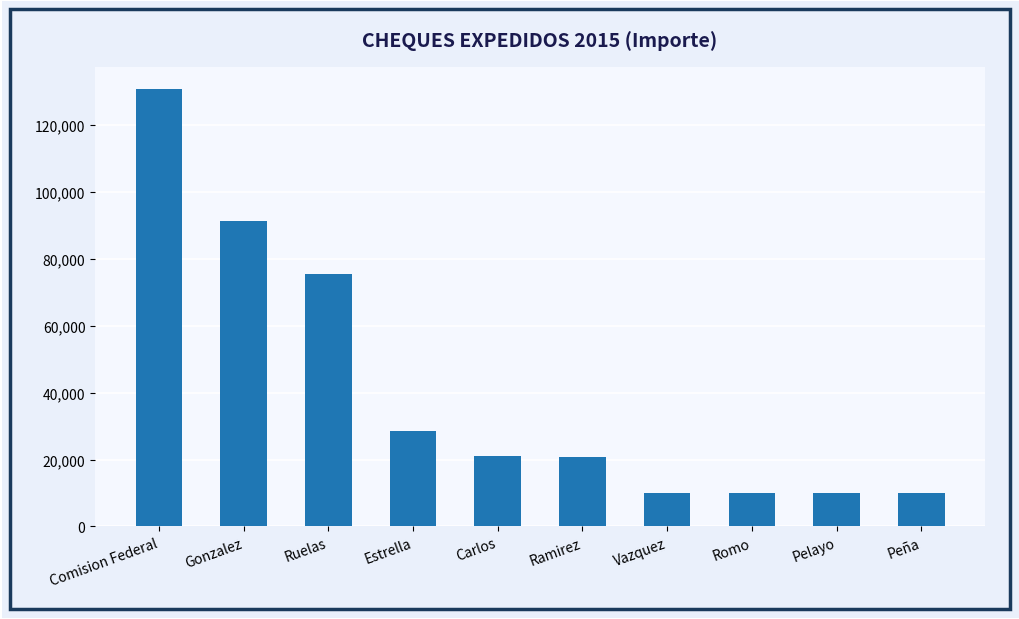

What is the label of the 9th bar from the left?

Pelayo